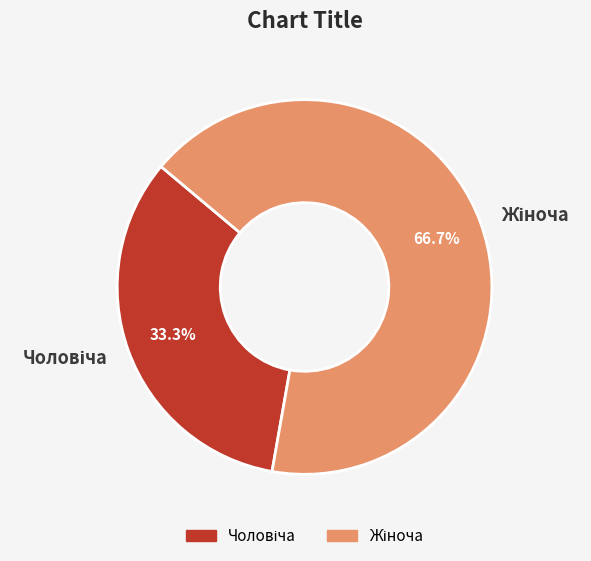

To the nearest percent, what is the average slice percentage?

50%